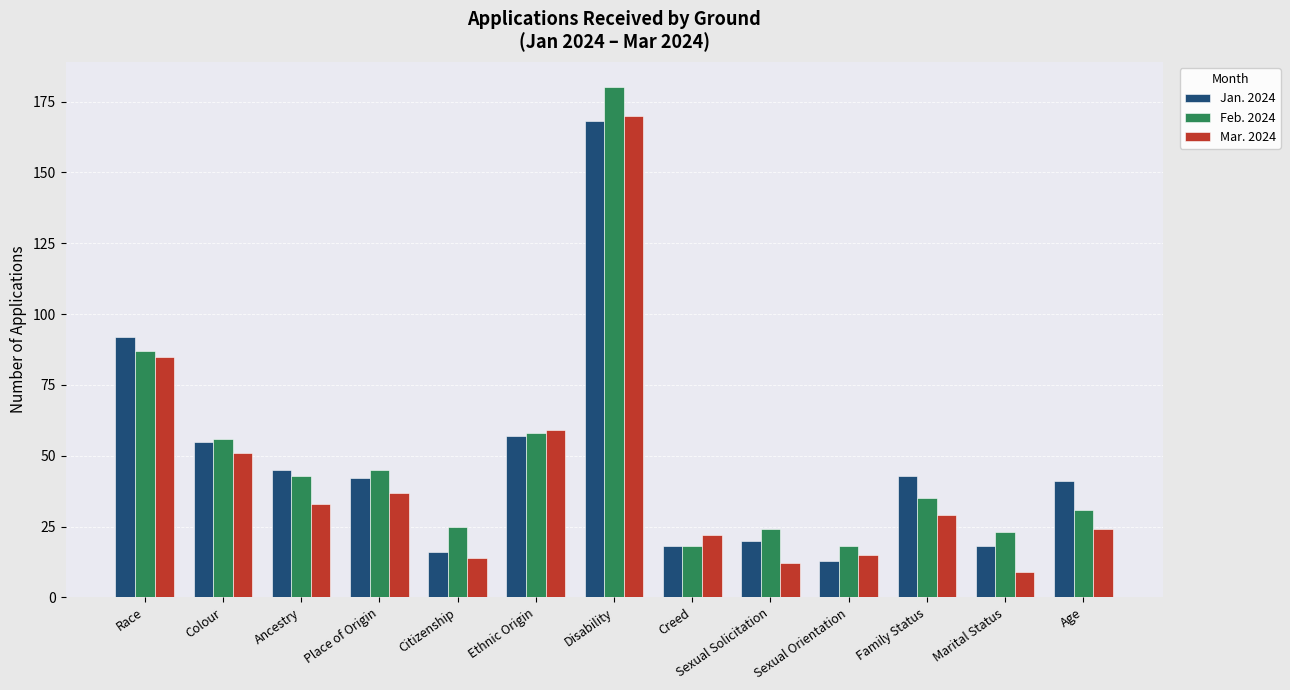

The value of Jan. 2024 at Sexual Orientation is 4. True or false?

False